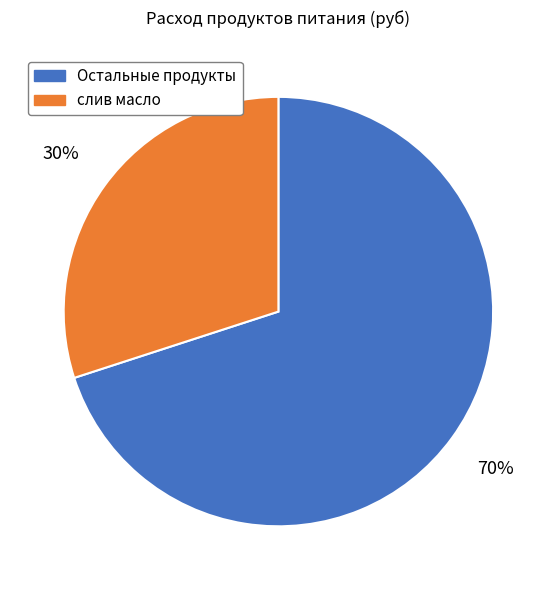

To the nearest percent, what is the average slice percentage?

50%